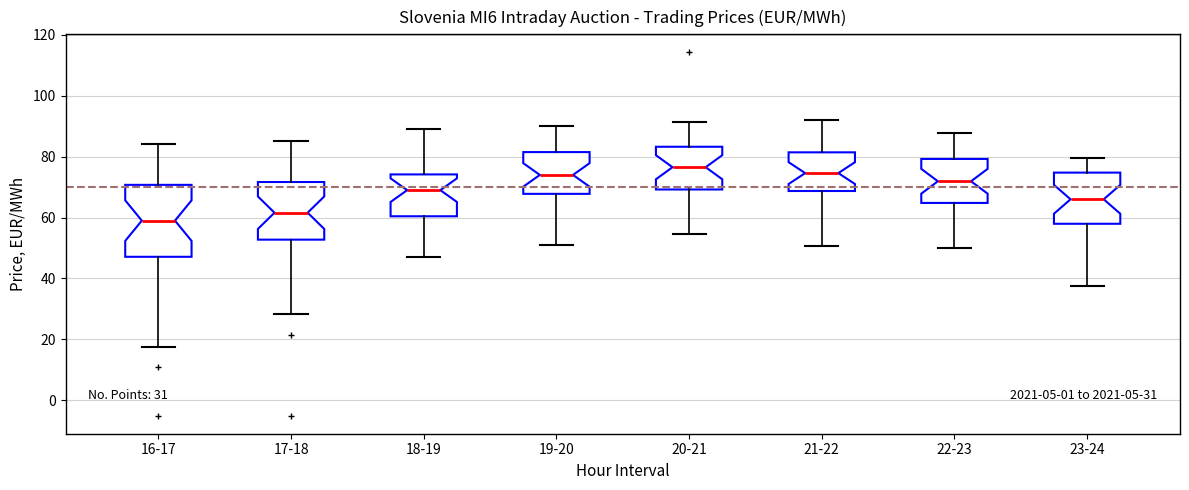

Which box is the tallest, from its lower edge to its upper edge?

16-17